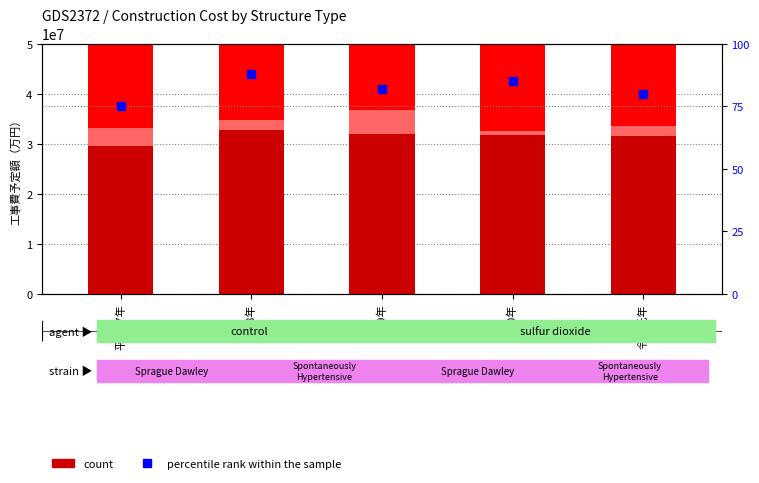

The percentile rank within the sample series shows 88 at 28年. True or false?

True